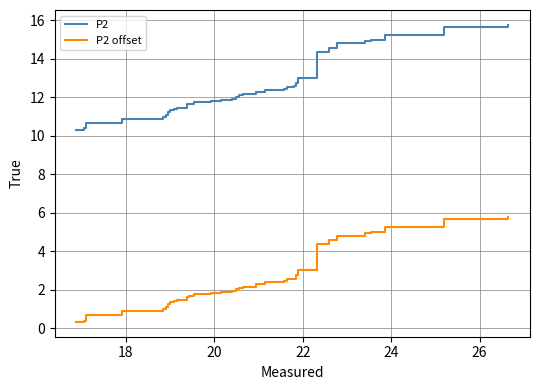

Which series has the largest total across all categories?

P2